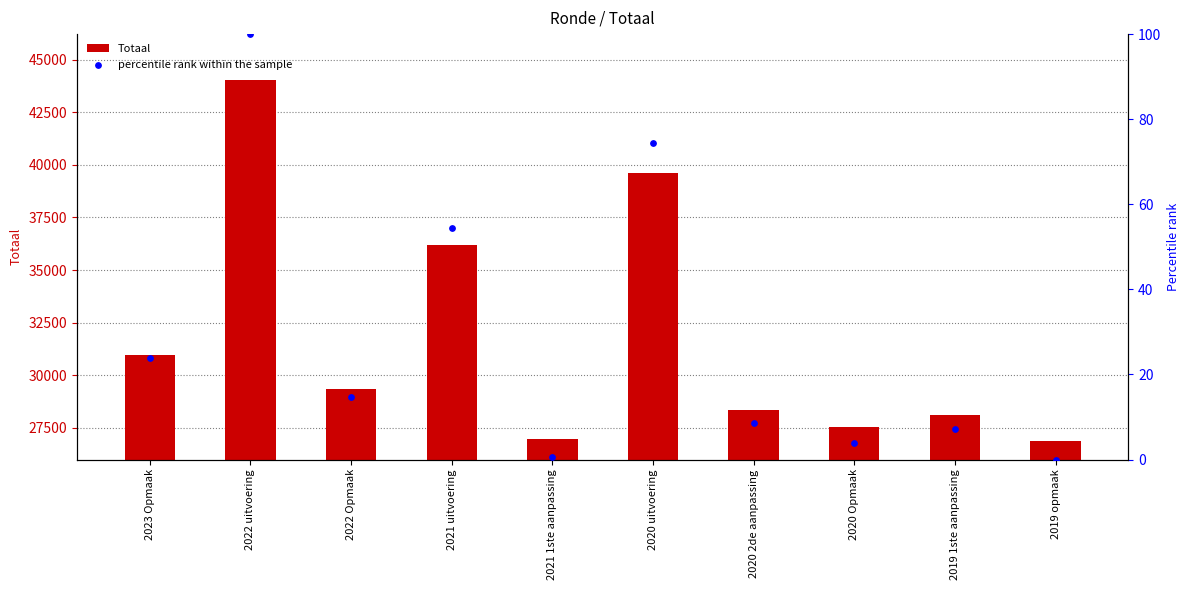

Which series has the largest total across all categories?

Totaal